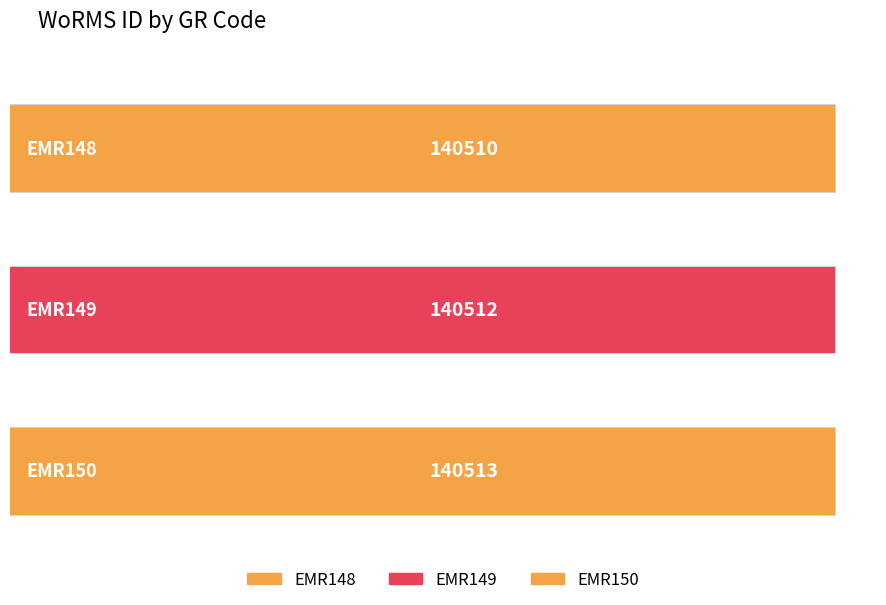

What is the value of the 1st bar from the left?

140510